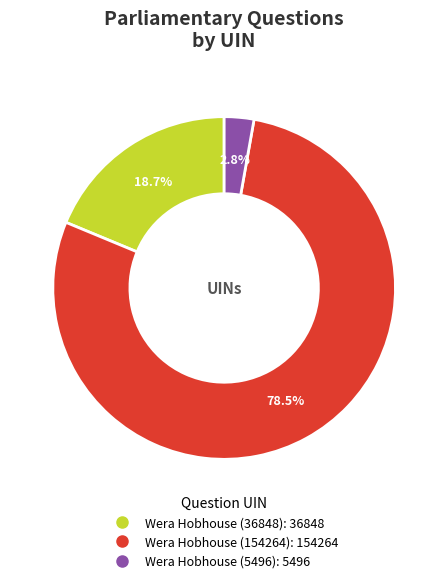

What percentage is NOT represented by Wera Hobhouse (154264)?

21.5%